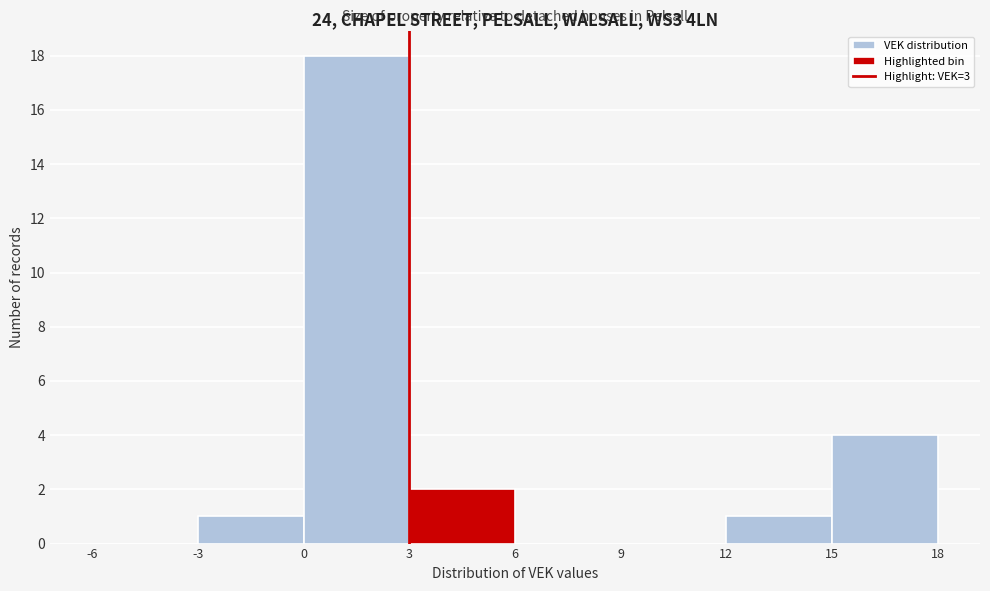

Which range on the x-axis has the tallest bar?

0 to 3